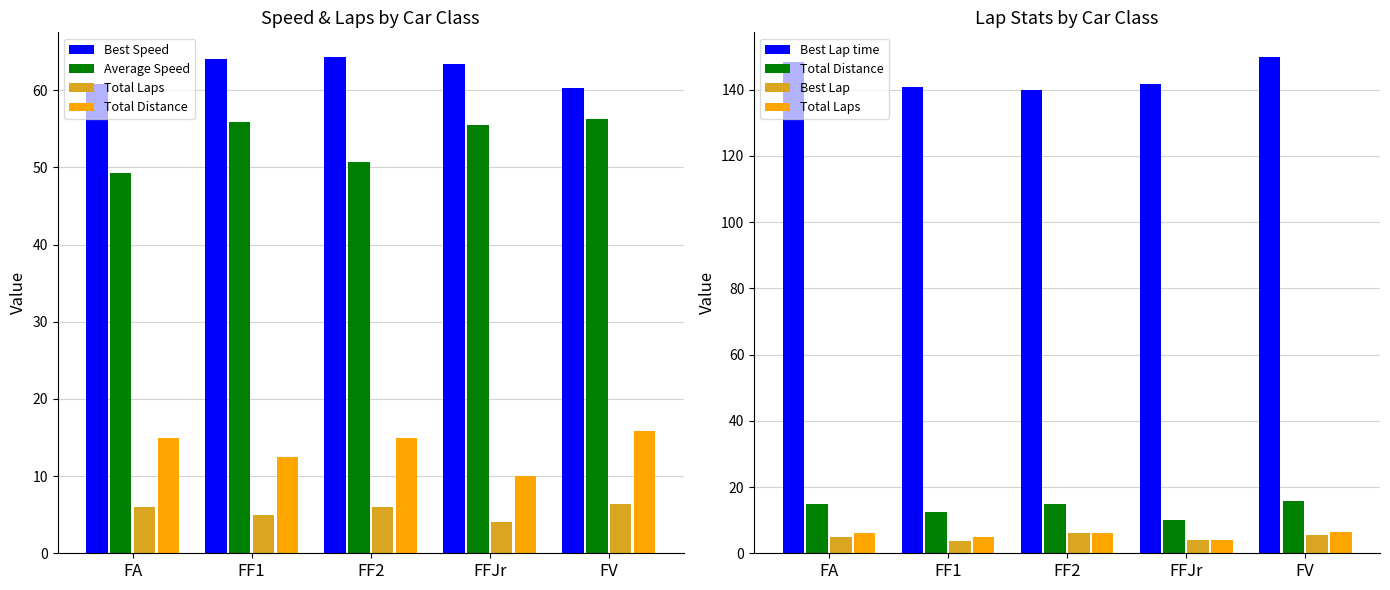

Where is Best Lap time nearest to the value 144?

FFJr